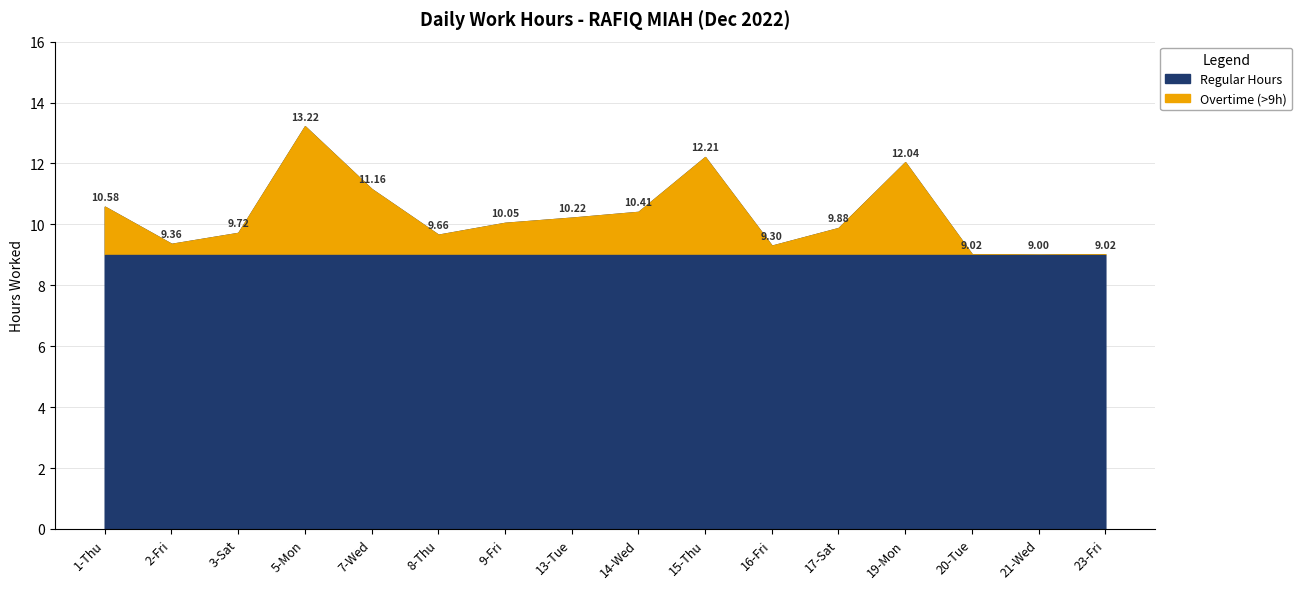

True or false: Regular Hours and Off/No Record intersect in this chart.

False